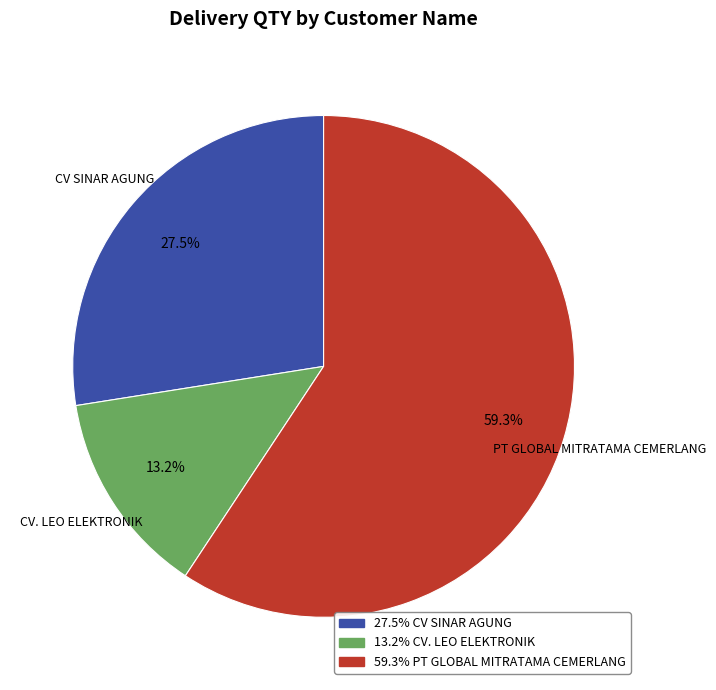

What portion of the pie excludes PT GLOBAL MITRATAMA CEMERLANG?

40.7%